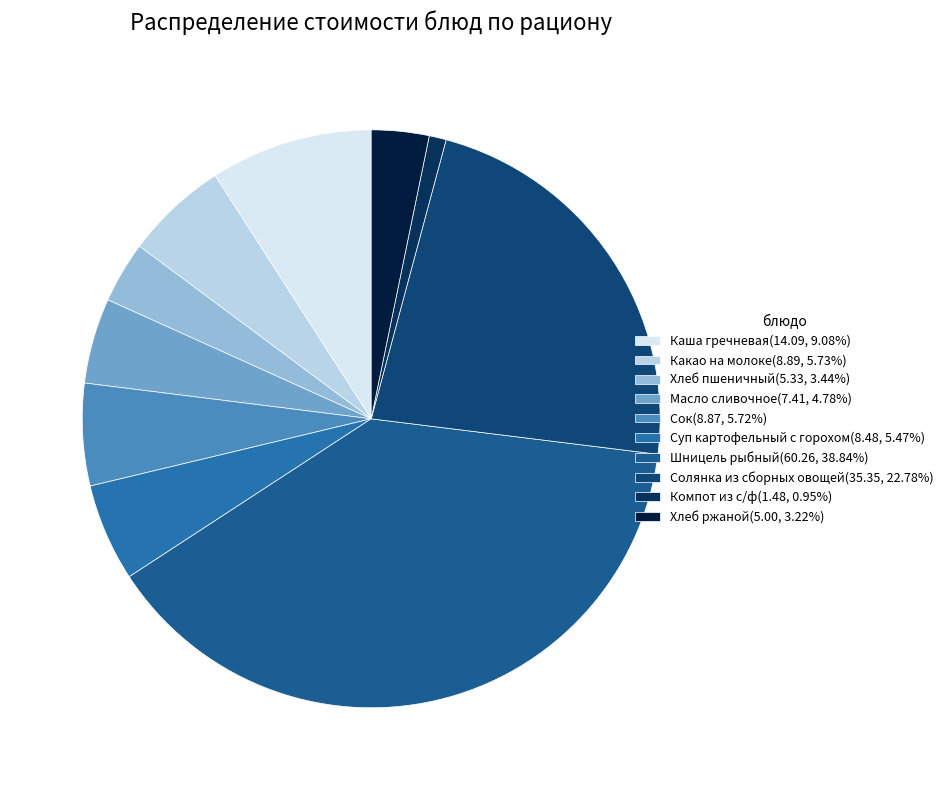

Is there any slice that represents more than half of the pie?

No